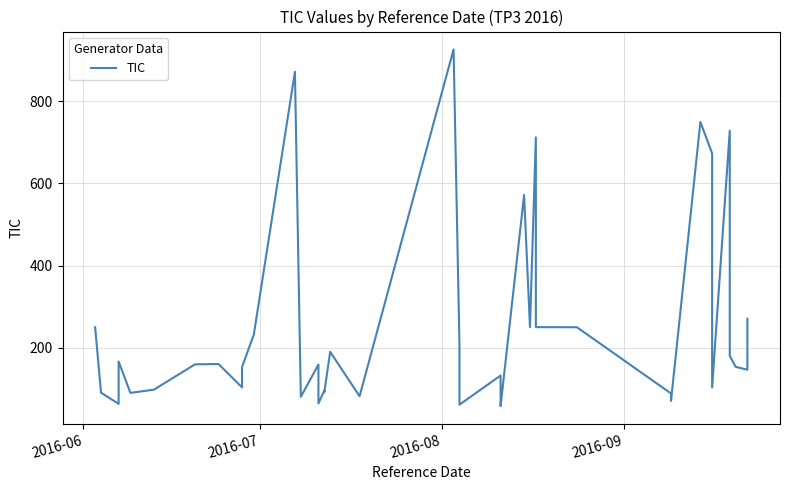

What is the difference between the maximum and minimum values?

869.1